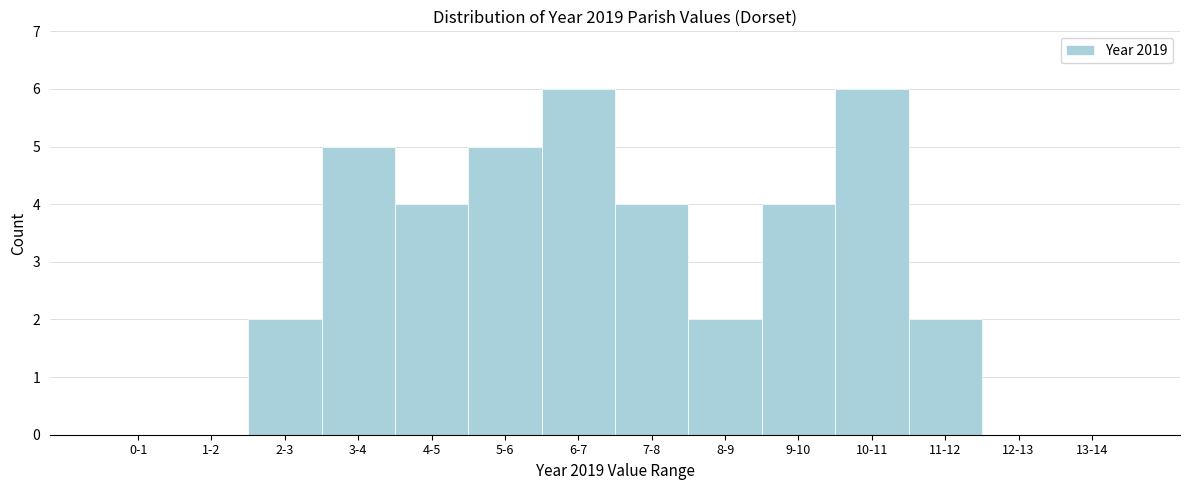

Reading right to left, list all the values displayed in this chart.

13-14=0	12-13=0	11-12=2	10-11=6	9-10=4	8-9=2	7-8=4	6-7=6	5-6=5	4-5=4	3-4=5	2-3=2	1-2=0	0-1=0